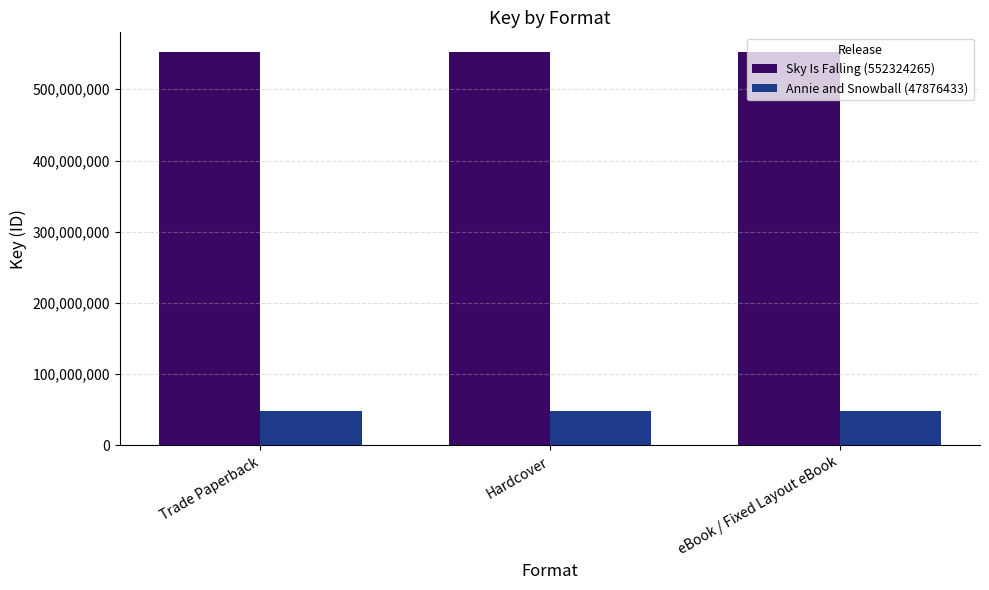

What is the spread (max minus min) of values at Trade Paperback?

504447832